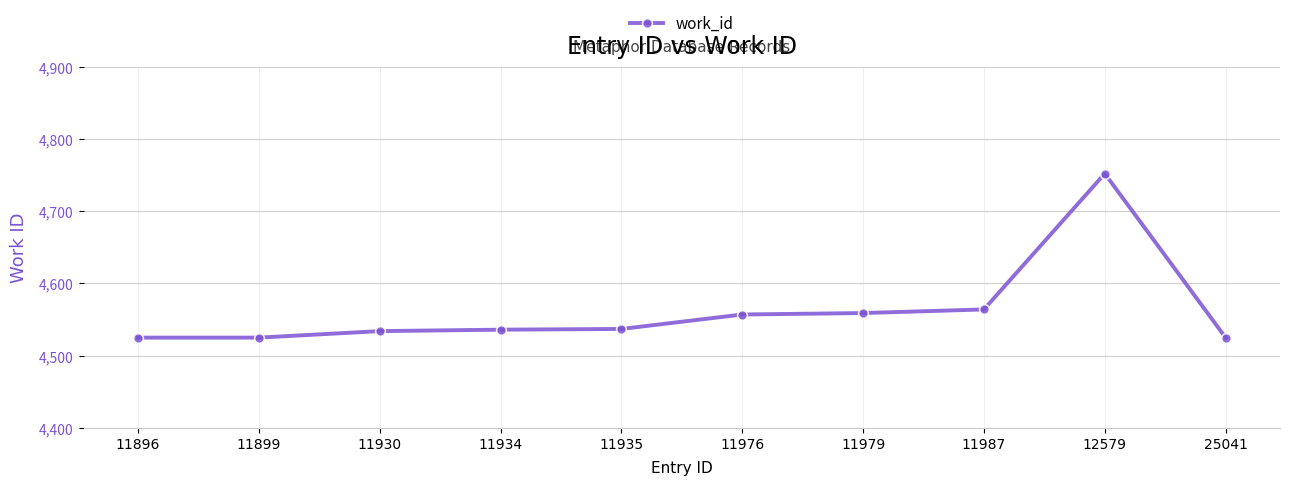

True or false: the data shows 4752 at 12579.

True